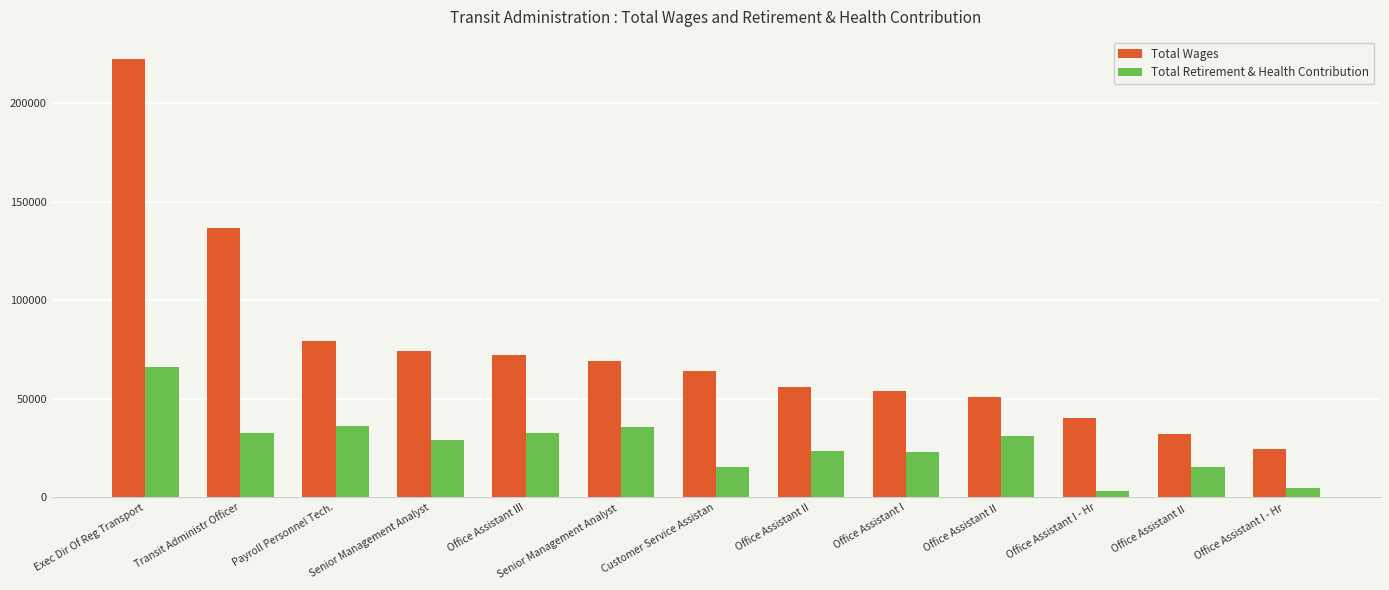

Where does the Total Wages series first go above 63930?

Exec Dir Of Reg Transport